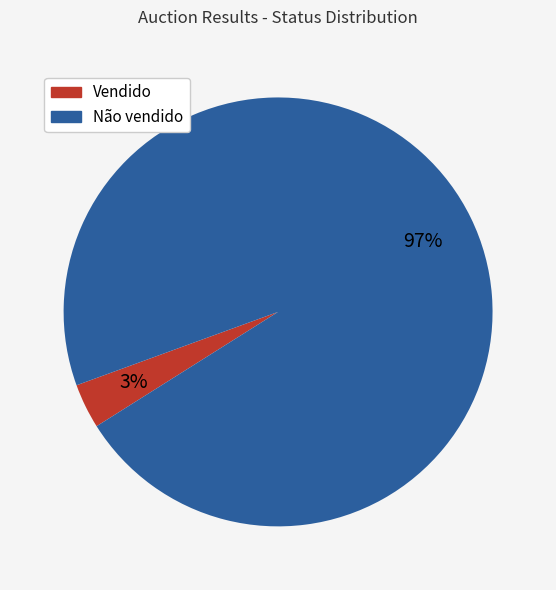

What percentage is the Vendido slice, to the nearest percent?

3%